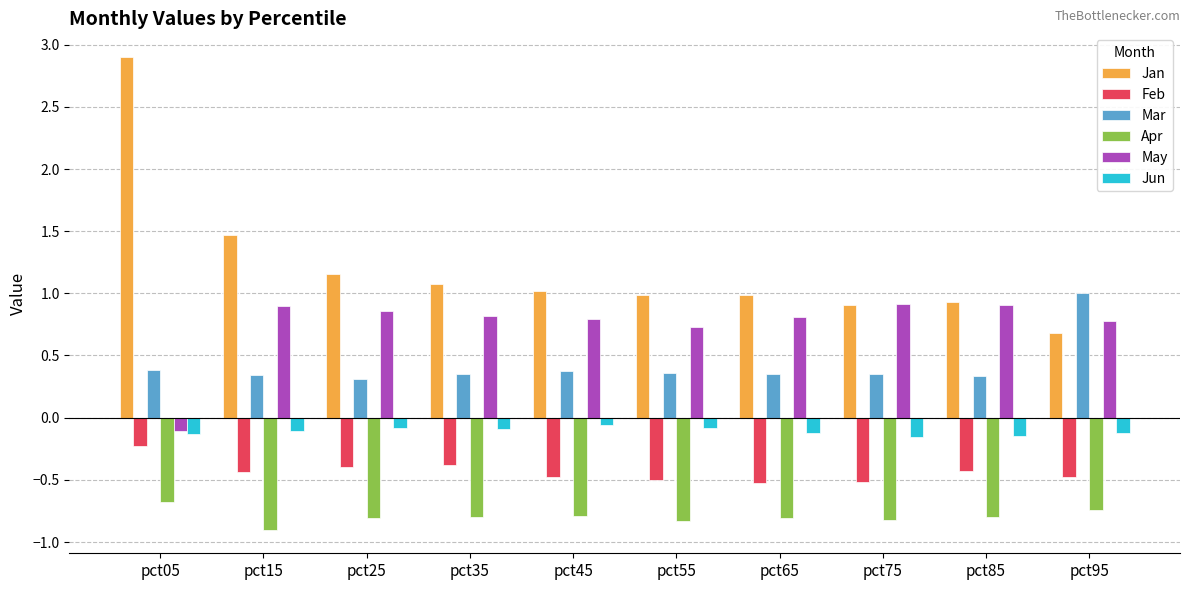

List the series in order of their peak value, highest first.

Jan, Mar, May, Jun, Feb, Apr